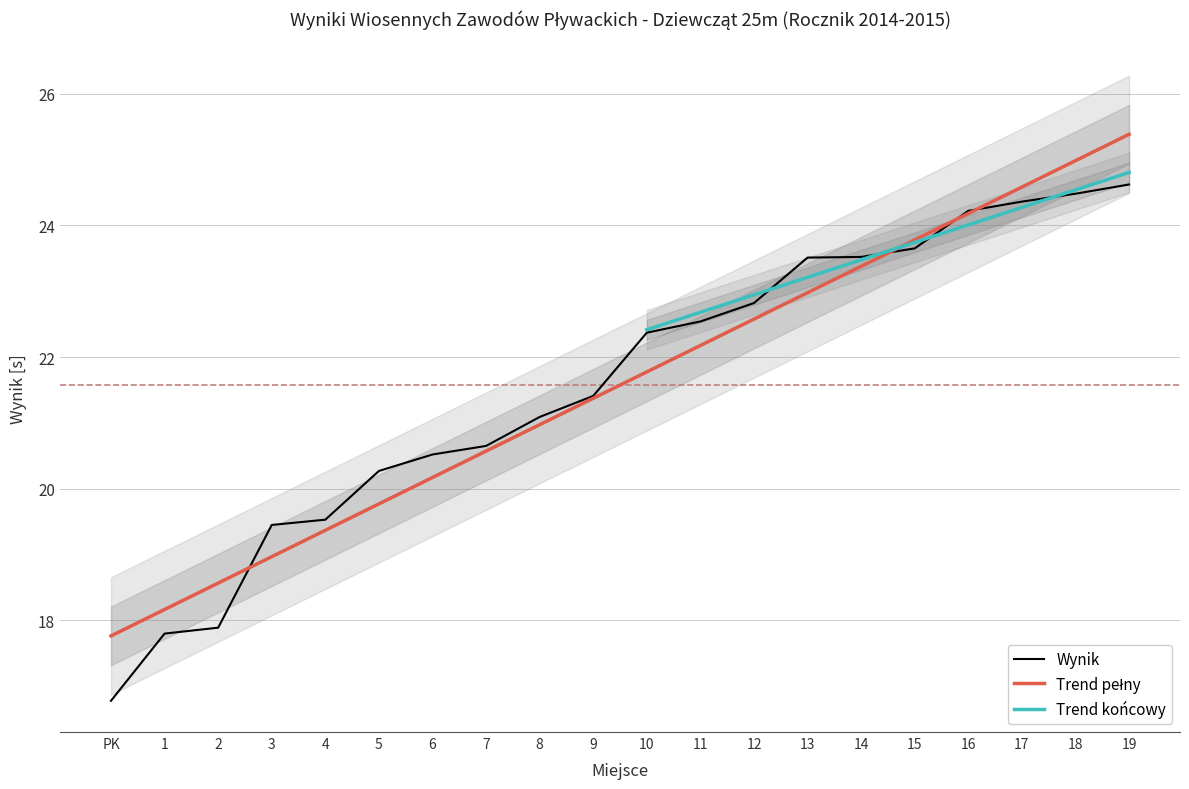

What is the label of the 9th point from the right?

11